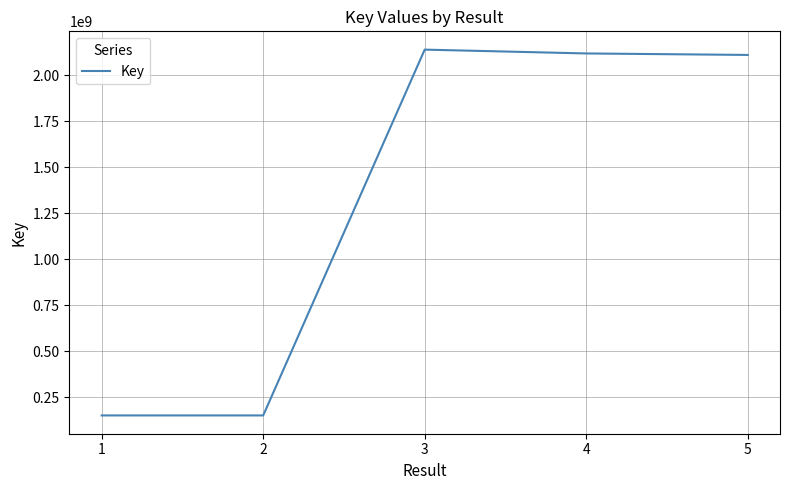

Where does the data first go above 2111816855?

3